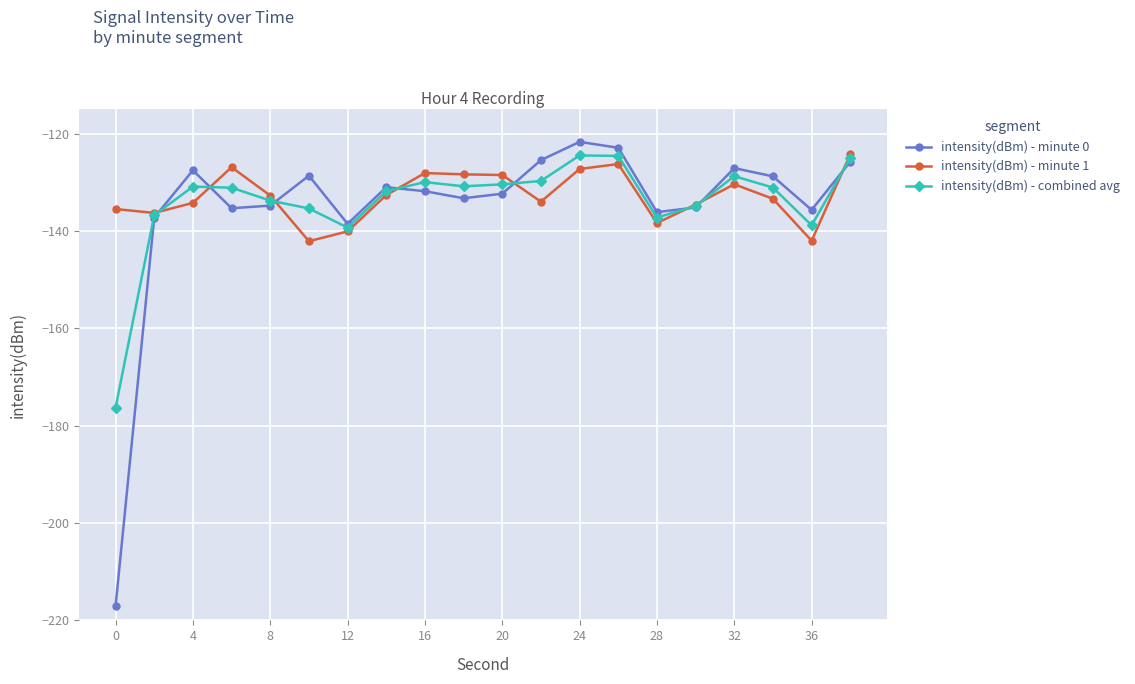

What is the value of the intensity(dBm) - minute 0 point at the 5th from the left?

-134.8